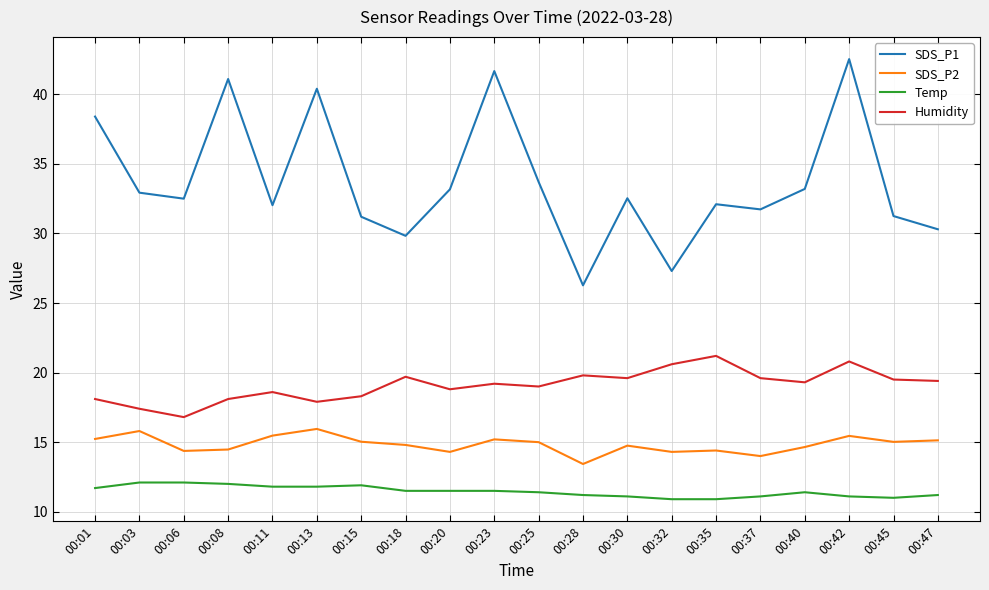

The SDS_P2 series shows 13.4 at 00:28. True or false?

True